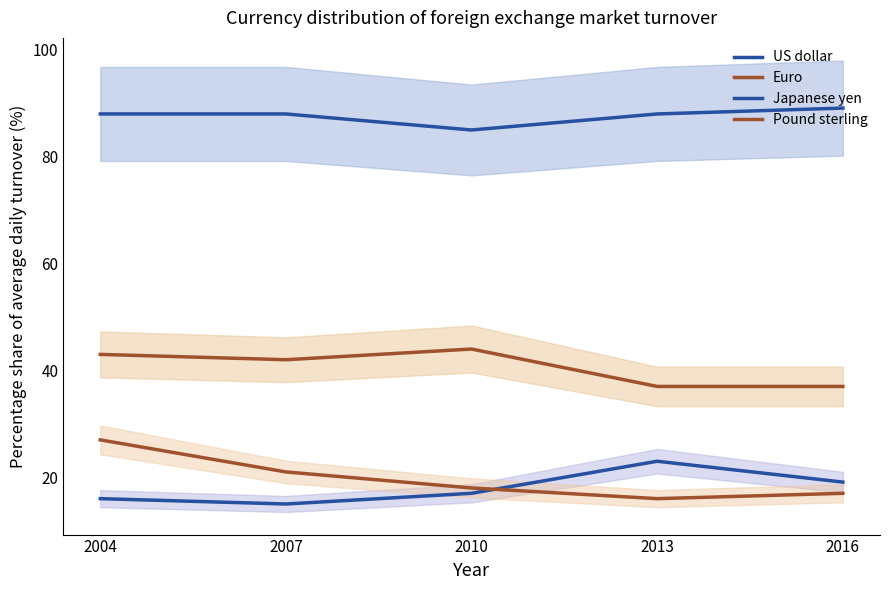

The value of US dollar at 2016 is 141.8. True or false?

False